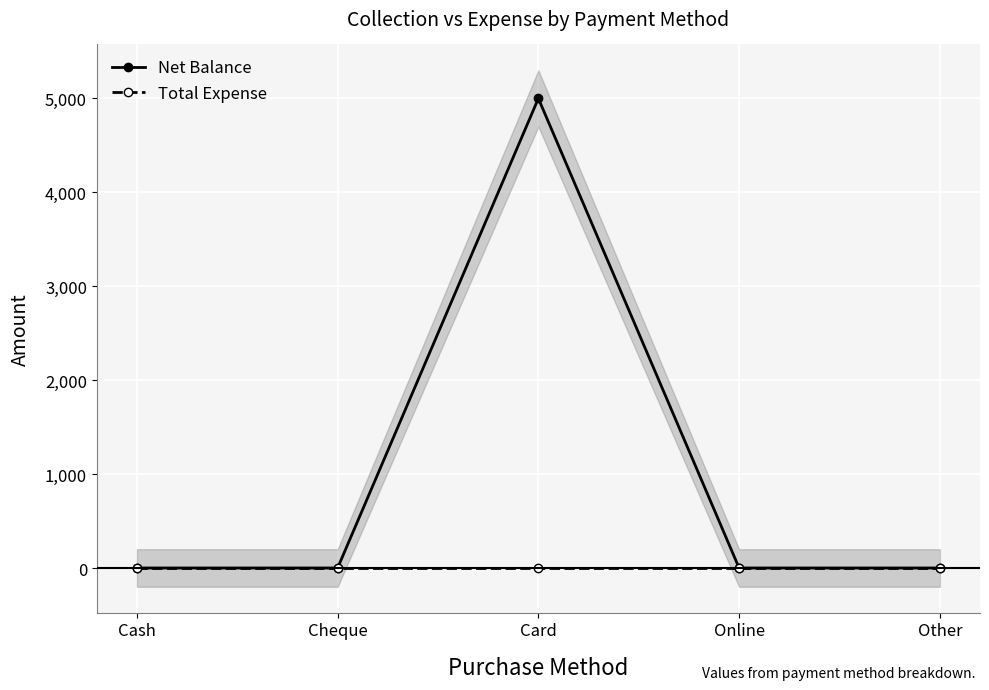

List the series in order of their overall mean, lowest first.

Total Expense, Net Balance